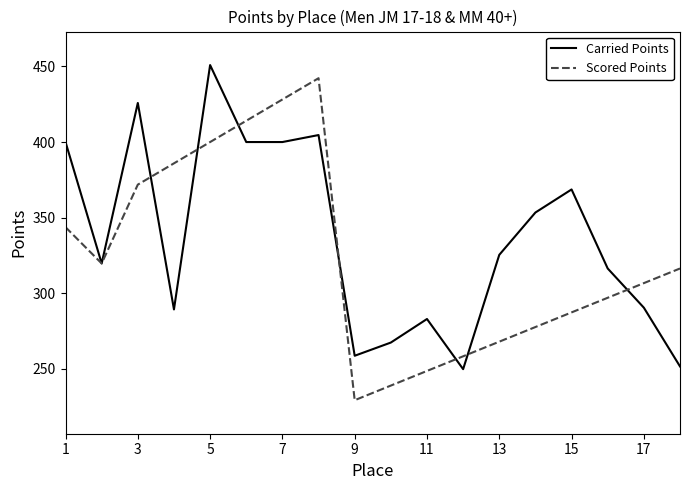

Reading left to right, extract all data points from this chart.

Carried Points: 400.0	319.7	425.9	289.2	450.9	400.0	400.0	404.6	258.6	267.3	282.9	249.7	325.3	353.4	368.6	316.3	290.4	251.5
Scored Points: 343.7	319.7	371.8	385.9	400.0	414.1	428.2	442.3	229.1	238.8	248.5	258.2	267.9	277.6	287.3	296.9	306.6	316.3